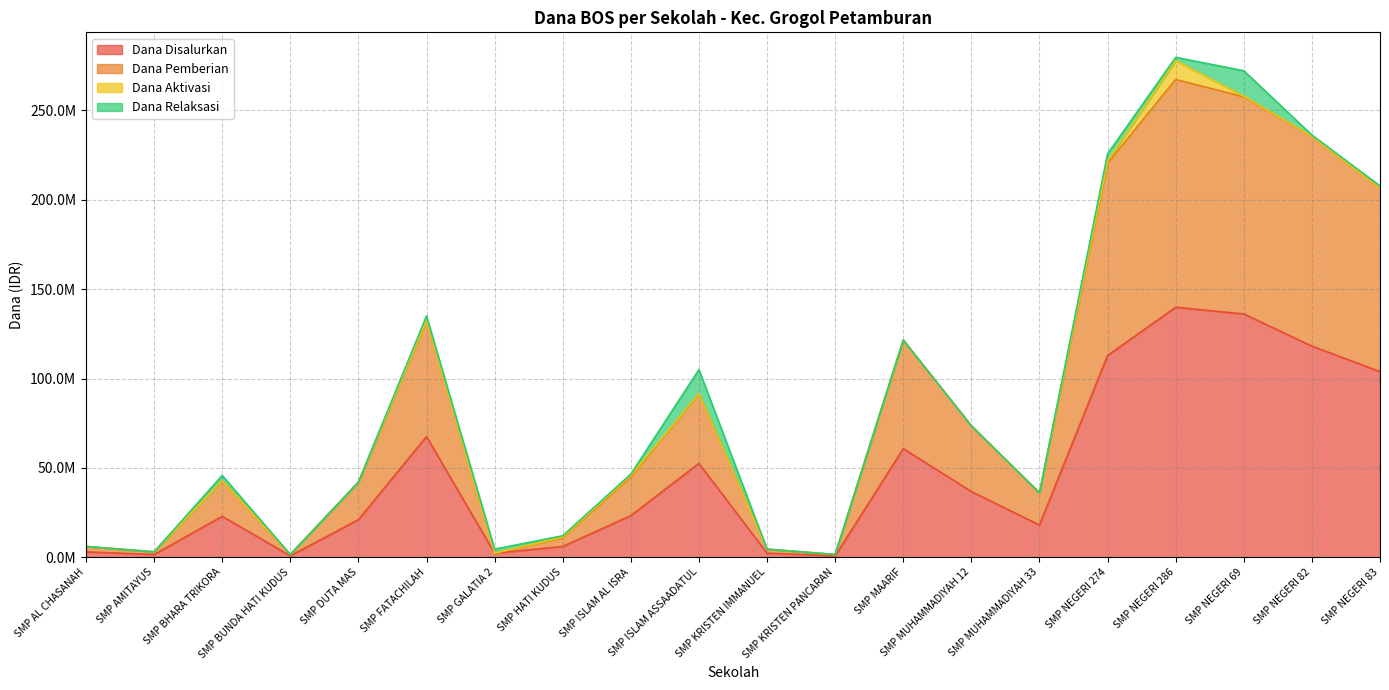

Which has a higher value, SMP NEGERI 83 or SMP GALATIA 2?

SMP NEGERI 83